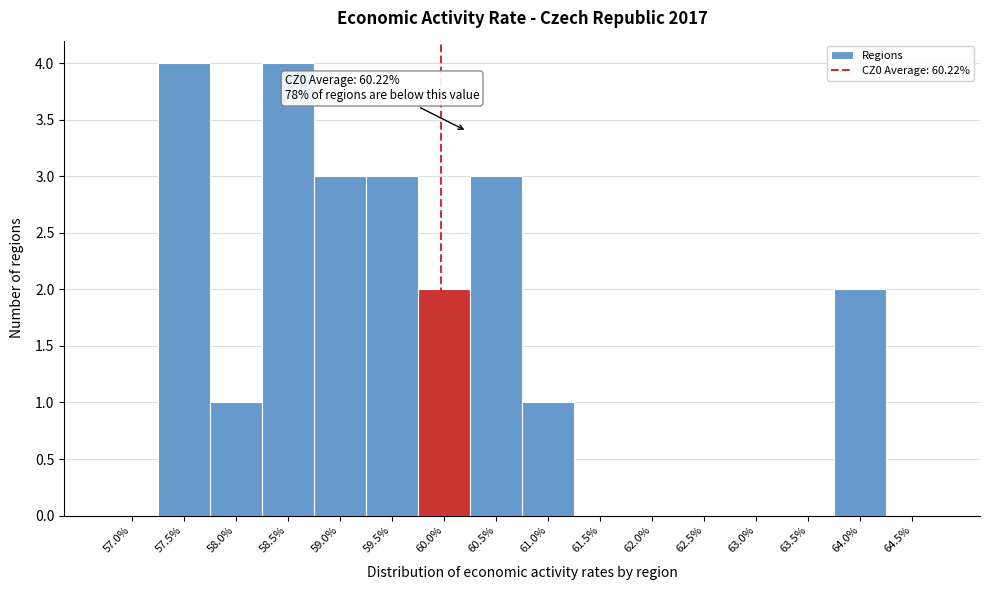

Reading left to right, list all the values displayed in this chart.

57.0%=0	57.5%=4	58.0%=1	58.5%=4	59.0%=3	59.5%=3	60.0%=2	60.5%=3	61.0%=1	61.5%=0	62.0%=0	62.5%=0	63.0%=0	63.5%=0	64.0%=2	64.5%=0